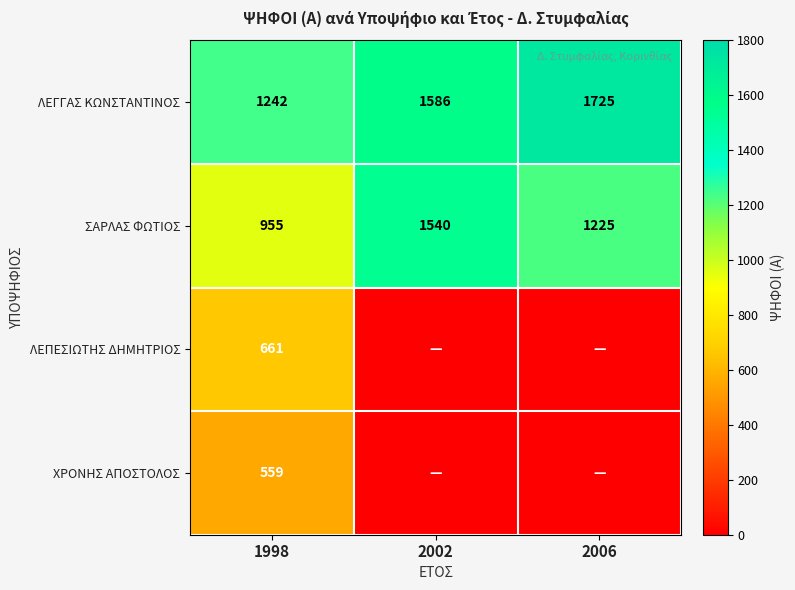

What is the difference between the maximum and minimum values in the ΛΕΓΓΑΣ ΚΩΝΣΤΑΝΤΙΝΟΣ series?

483